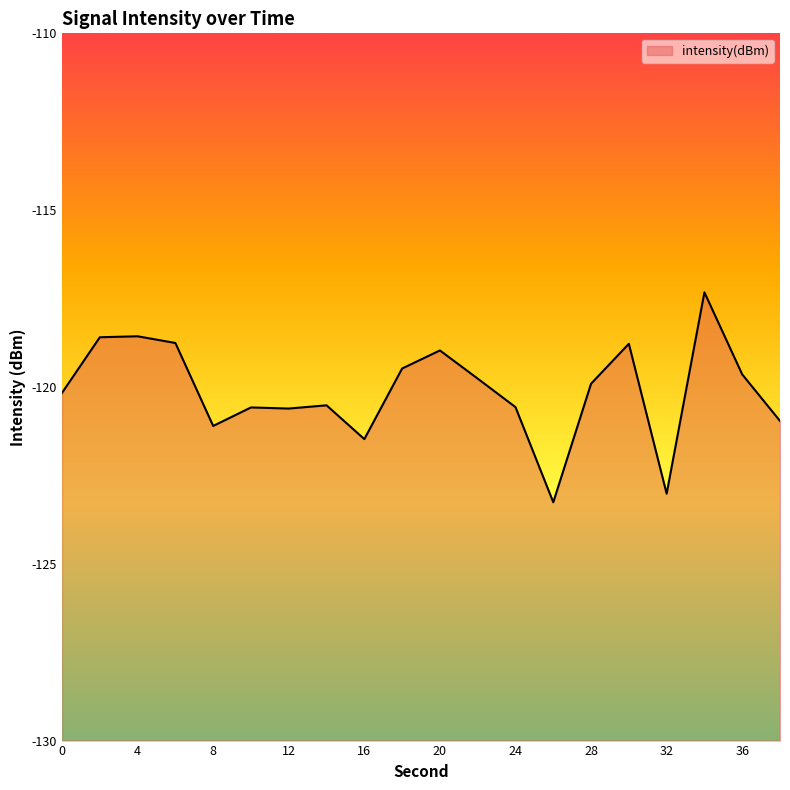

What is the value of the 14th point from the left?

-123.3